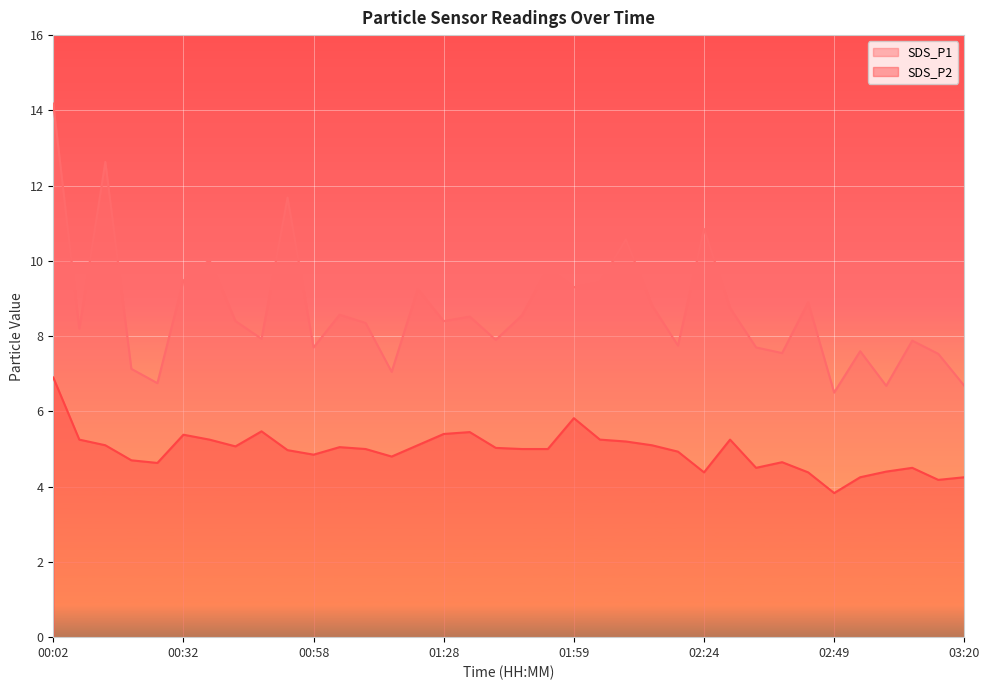

What is the smallest value displayed?

3.8